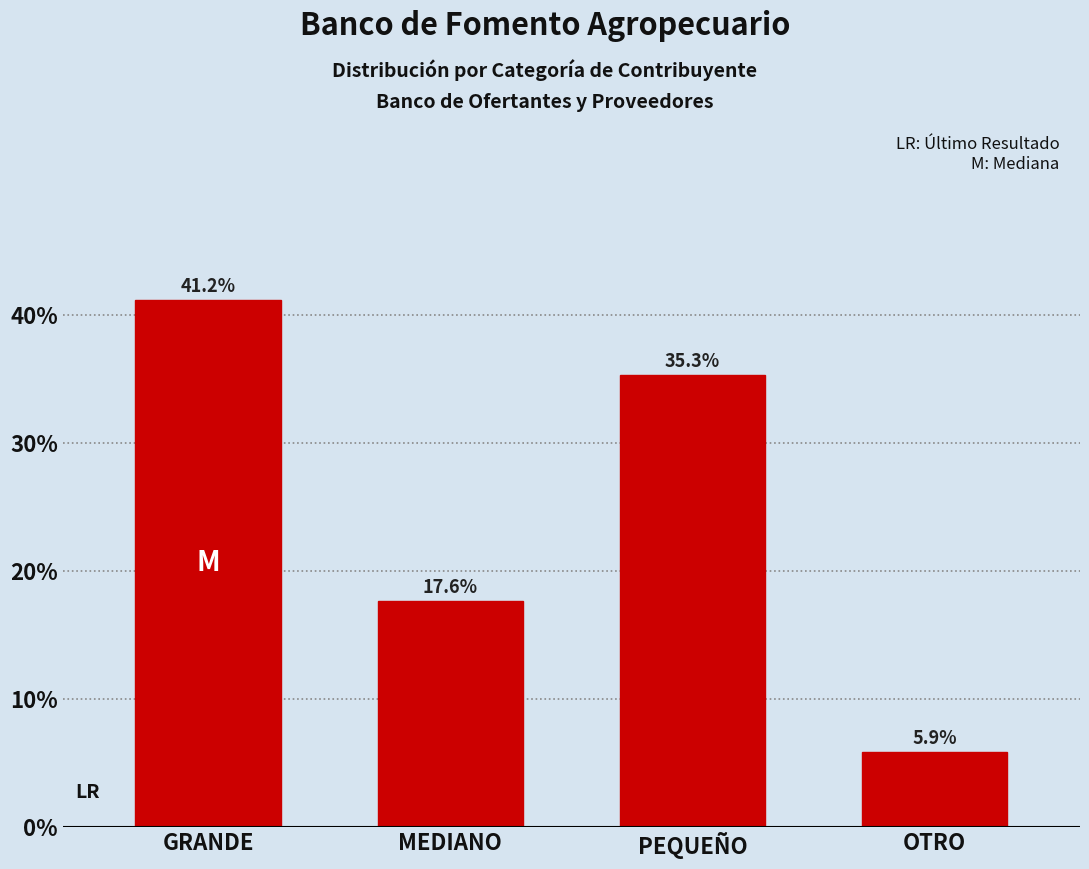

Reading left to right, extract all data points from this chart.

GRANDE=41.2	MEDIANO=17.6	PEQUEÑO=35.3	OTRO=5.9